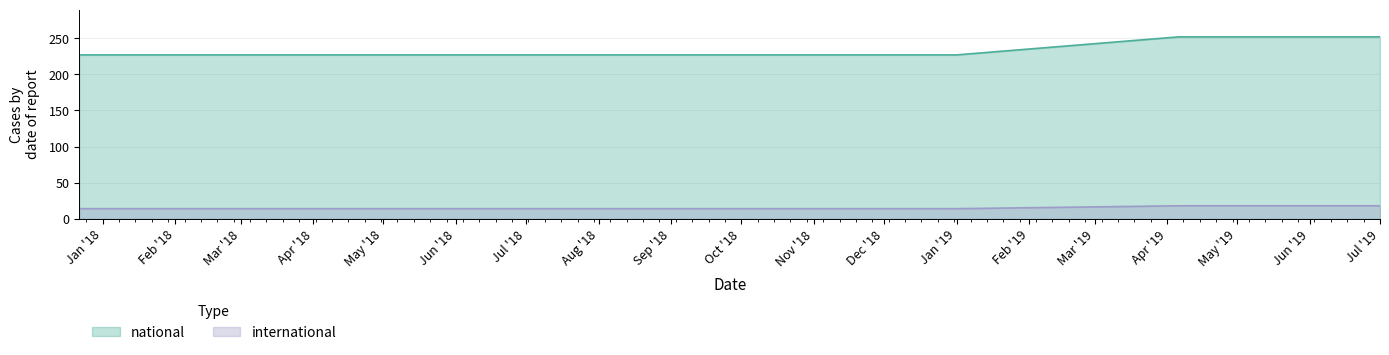

What is the label of the 4th point from the left?

2018-09-28